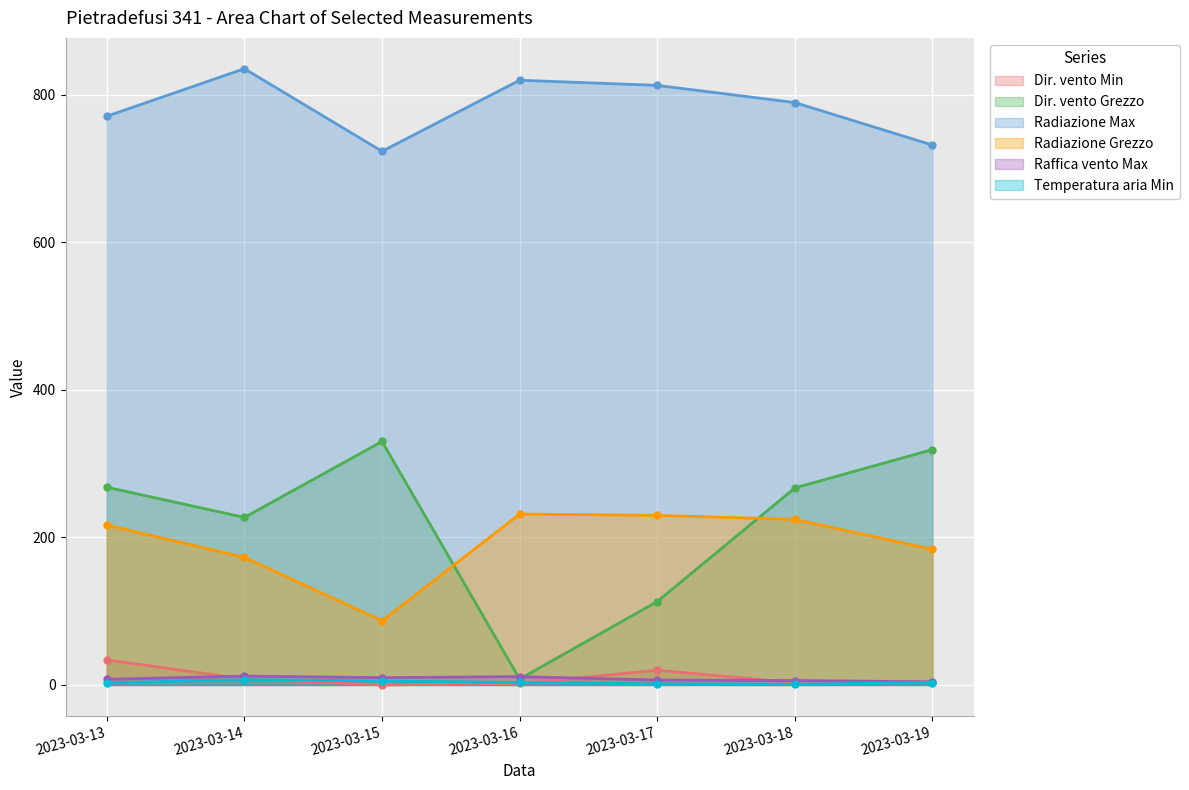

Reading left to right, list all the values displayed in this chart.

Dir. vento Min: 2023-03-13=34.0	2023-03-14=8.0	2023-03-15=0.0	2023-03-16=2.0	2023-03-17=20.0	2023-03-18=3.0	2023-03-19=4.0
Dir. vento Grezzo: 2023-03-13=268.0	2023-03-14=227.0	2023-03-15=330.0	2023-03-16=8.0	2023-03-17=113.0	2023-03-18=267.0	2023-03-19=319.0
Radiazione Max: 2023-03-13=770.7	2023-03-14=835.1	2023-03-15=723.2	2023-03-16=819.5	2023-03-17=812.5	2023-03-18=789.2	2023-03-19=731.6
Radiazione Grezzo: 2023-03-13=216.8	2023-03-14=172.9	2023-03-15=87.0	2023-03-16=231.6	2023-03-17=229.8	2023-03-18=224.4	2023-03-19=183.8
Raffica vento Max: 2023-03-13=7.7	2023-03-14=12.0	2023-03-15=9.9	2023-03-16=11.3	2023-03-17=6.6	2023-03-18=6.0	2023-03-19=4.2
Temperatura aria Min: 2023-03-13=2.9	2023-03-14=7.3	2023-03-15=5.3	2023-03-16=3.4	2023-03-17=1.5	2023-03-18=1.1	2023-03-19=3.0